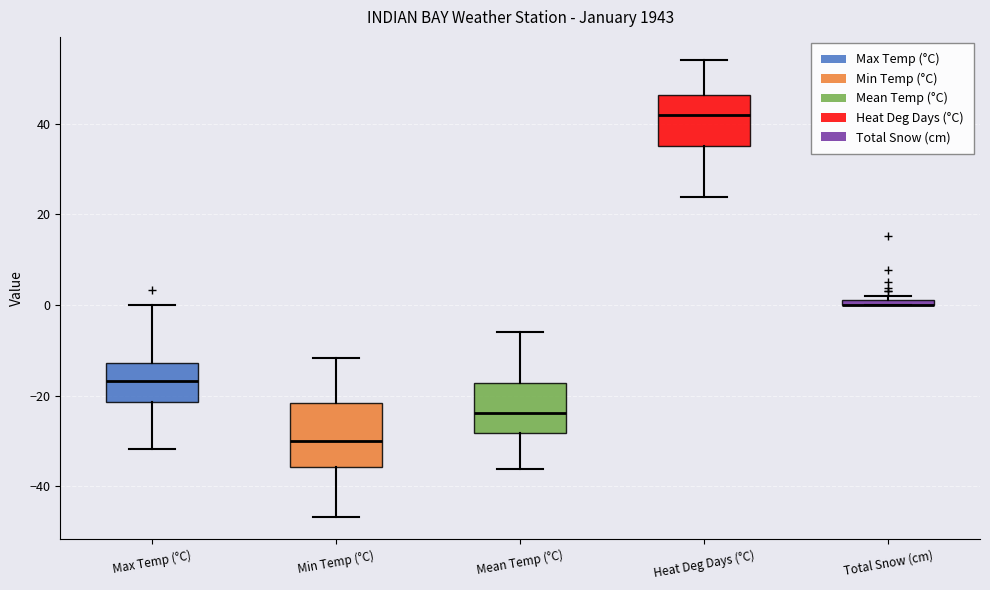

Comparing the boxes themselves (not the whiskers), which one is the tallest?

Min Temp (°C)